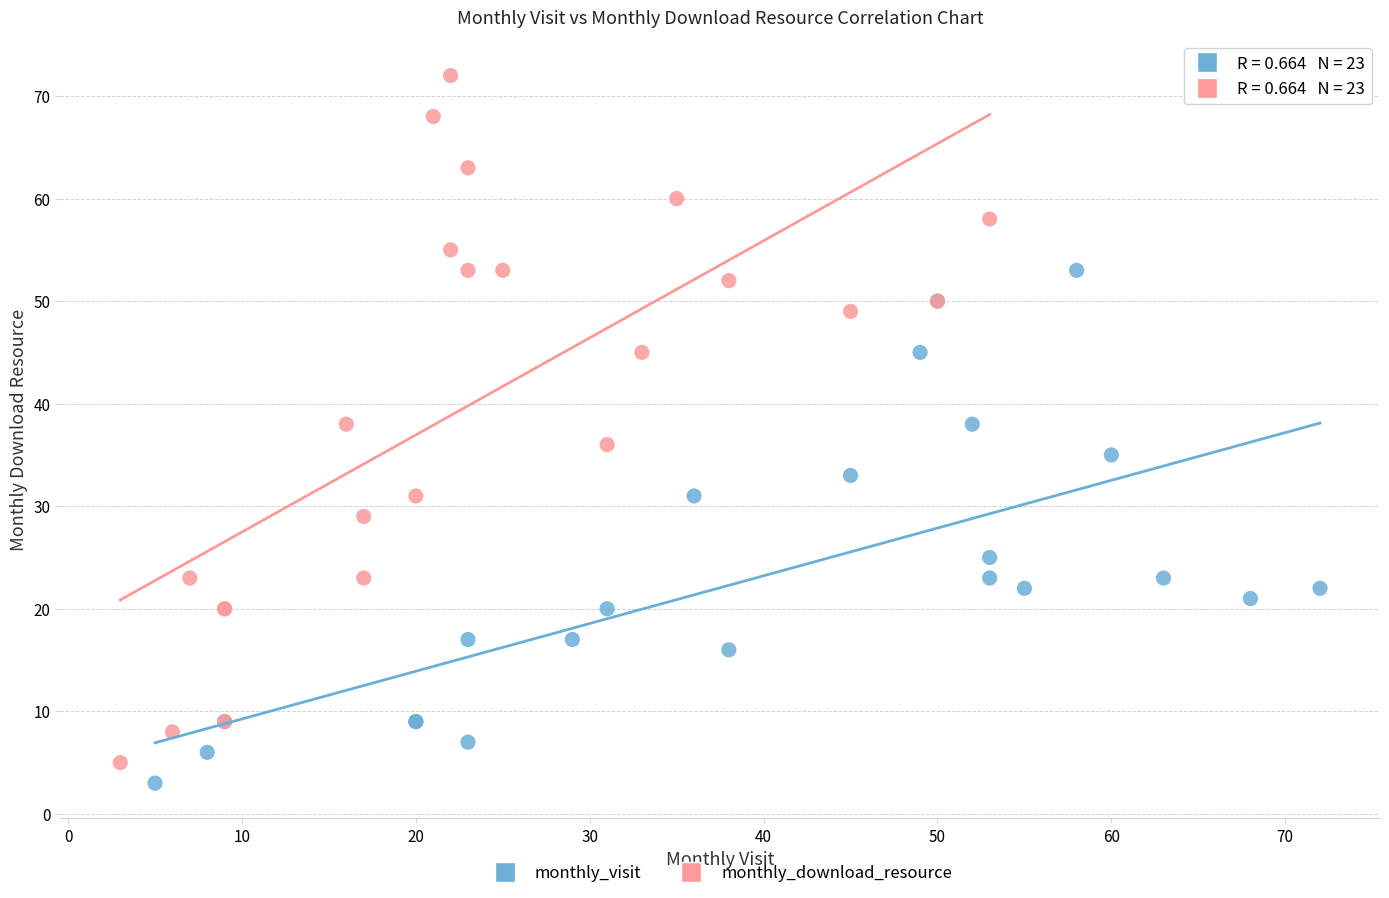

Which series reaches the maximum Y coordinate?

monthly_download_resource